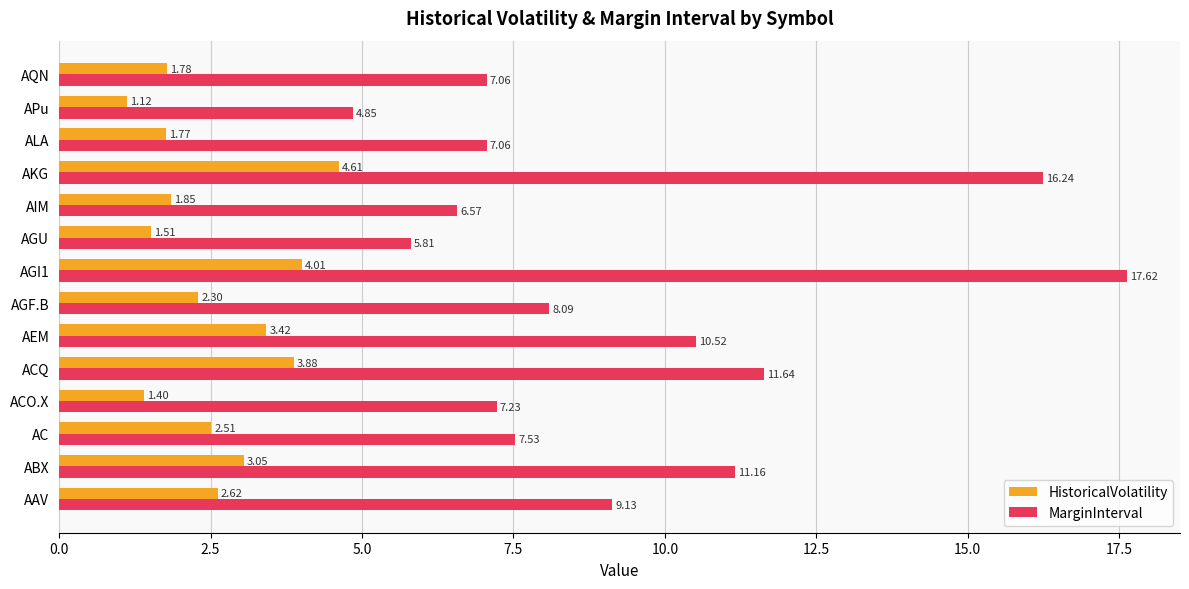

Where is HistoricalVolatility nearest to the value 2?

AIM